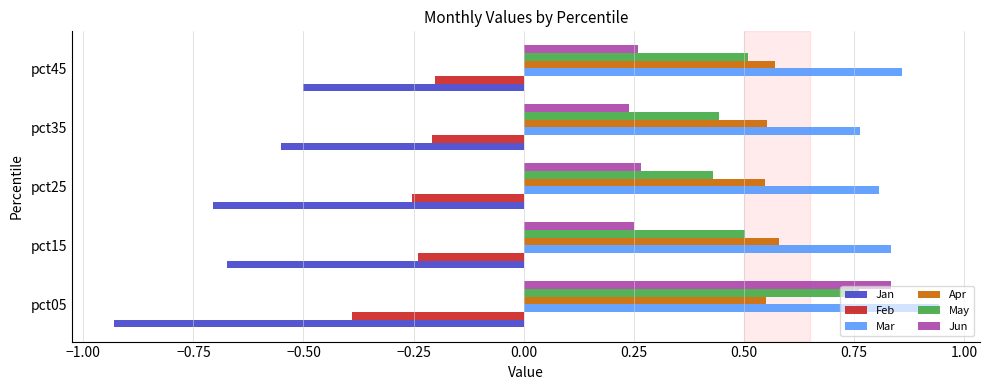

What are all the series names shown in the legend?

Jan, Feb, Mar, Apr, May, Jun